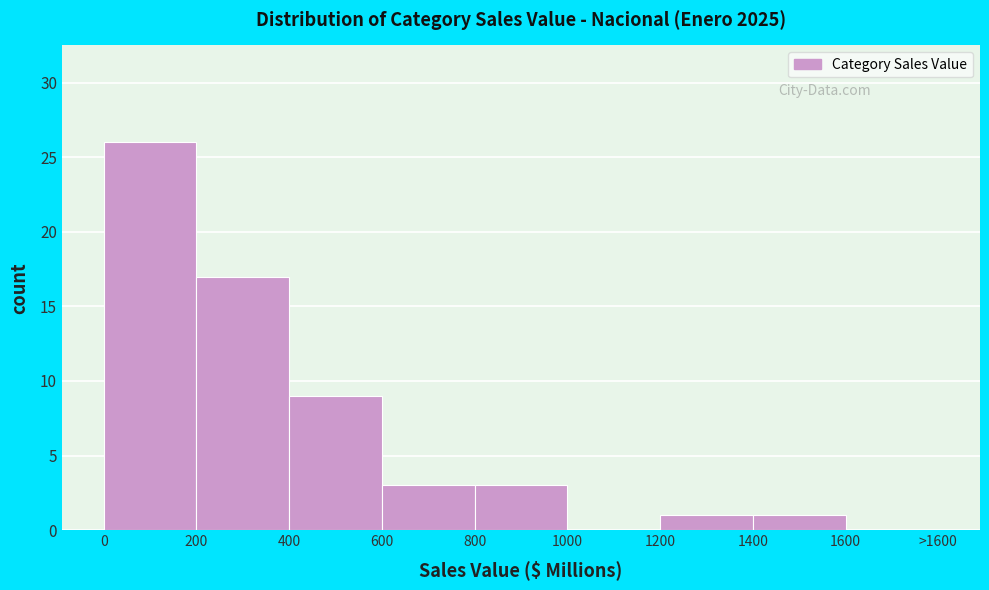

Reading right to left, transcribe all the data shown in this chart.

1600=0	1400=1	1200=1	1000=0	800=3	600=3	400=9	200=17	0=26